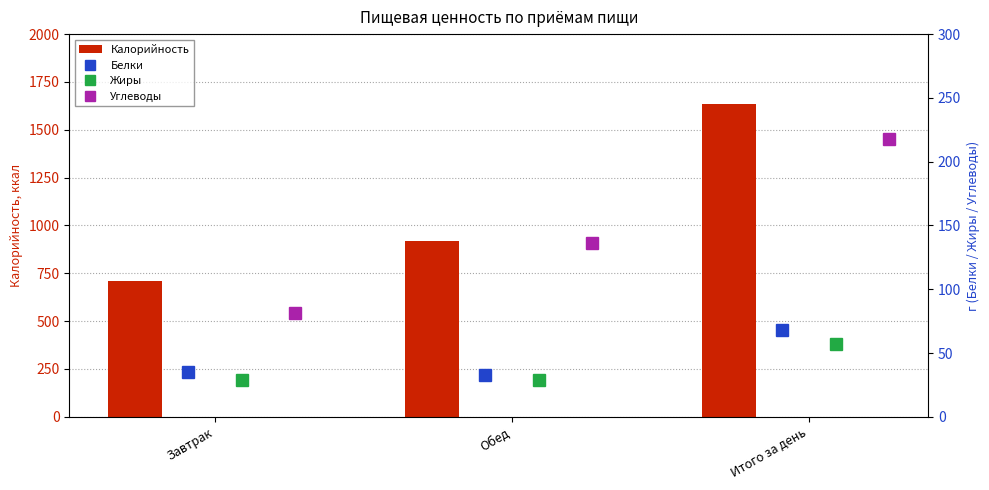

What is the difference between the maximum and minimum values in the Калорийность series?

921.1